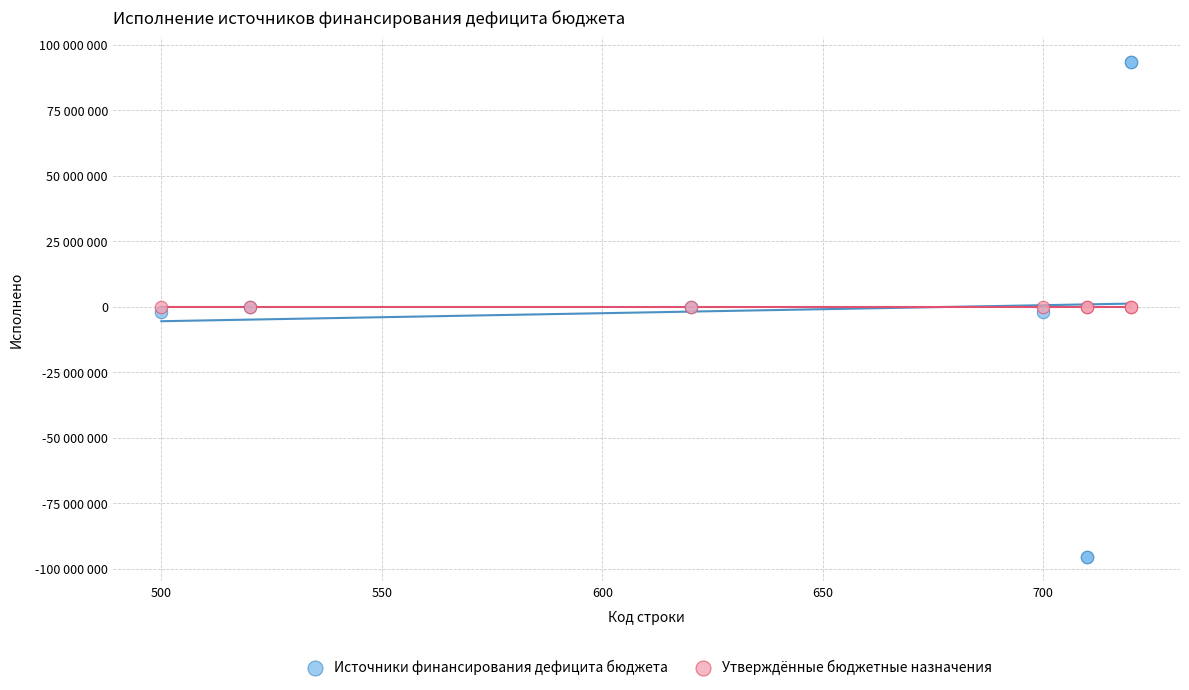

What are all the series names shown in the legend?

Источники финансирования дефицита бюджета, Утверждённые бюджетные назначения